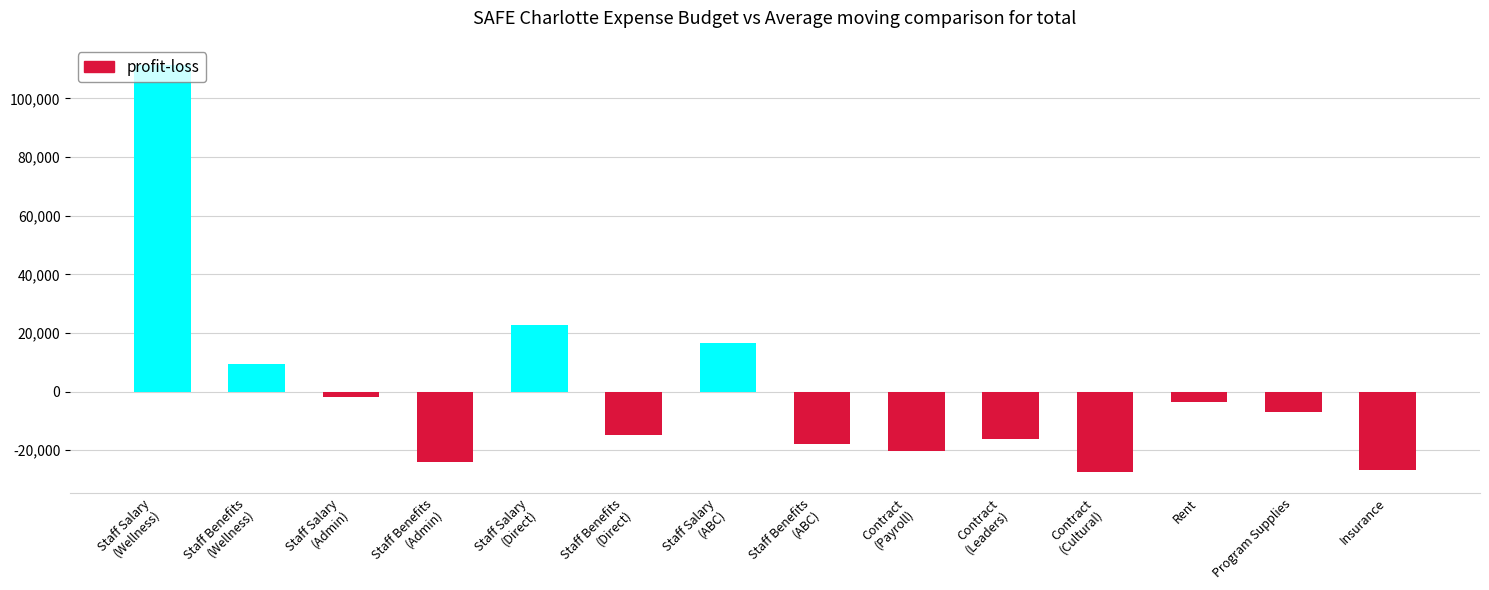

What is the greatest value displayed?

111350